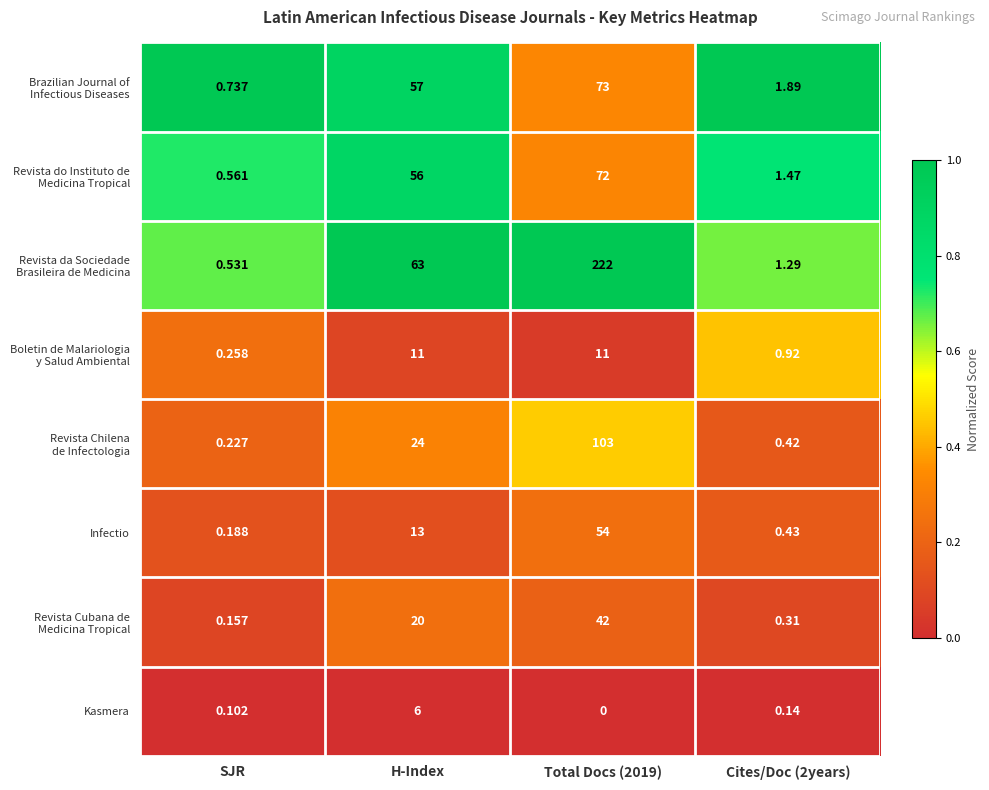

What is the difference between the highest and lowest values at SJR?

1.0